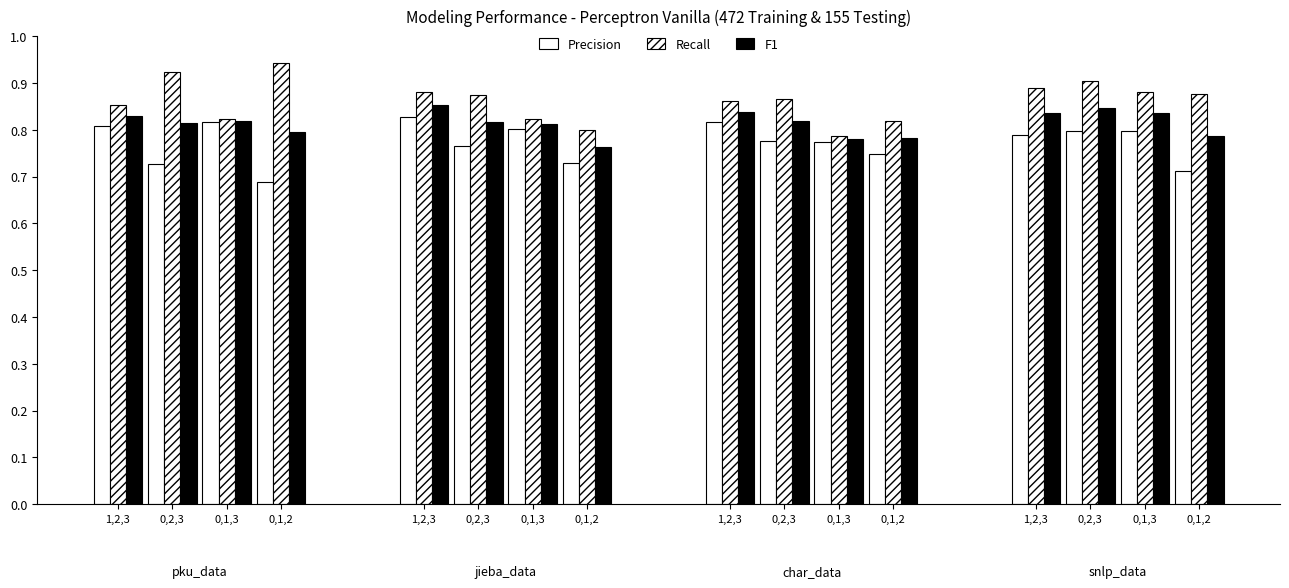

At which label does Recall reach its peak?

0,1,2